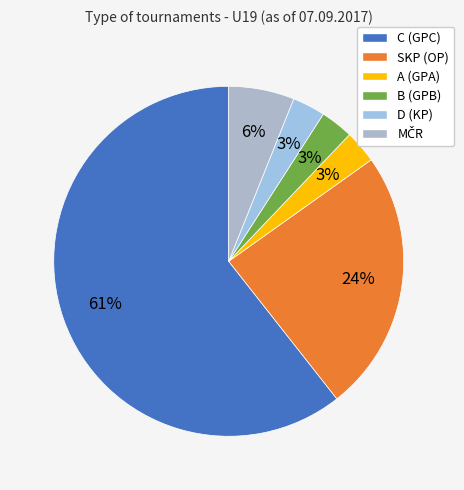

What percentage do B (GPB) and C (GPC) together represent?

63.6%